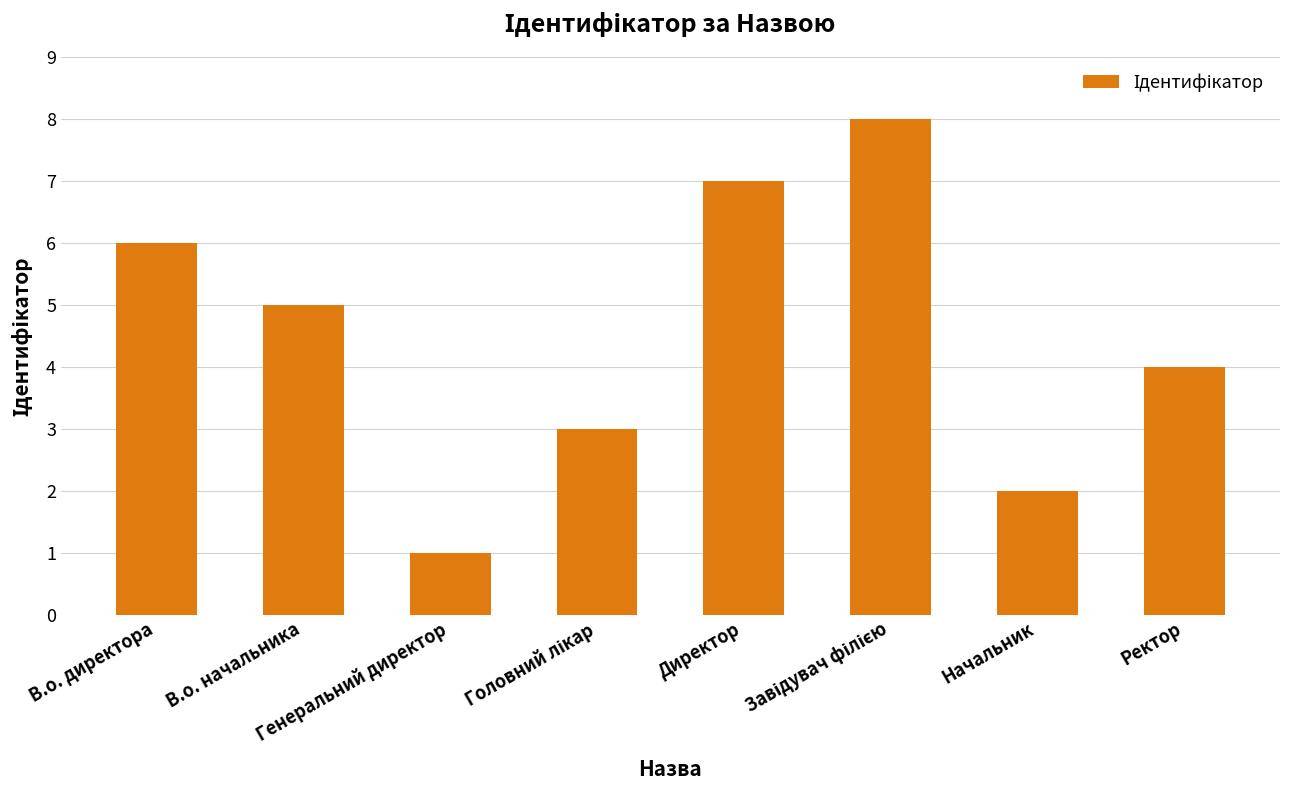

What is the maximum value shown in the chart?

8